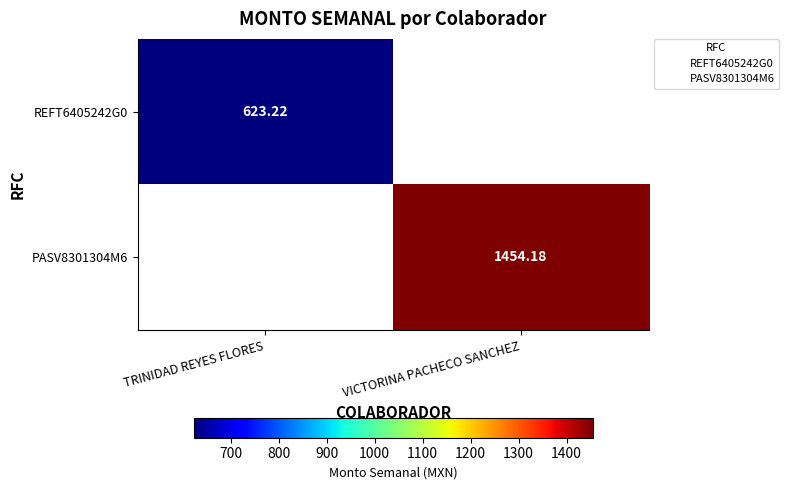

Which category has the highest value in the PASV8301304M6 series?

VICTORINA PACHECO SANCHEZ